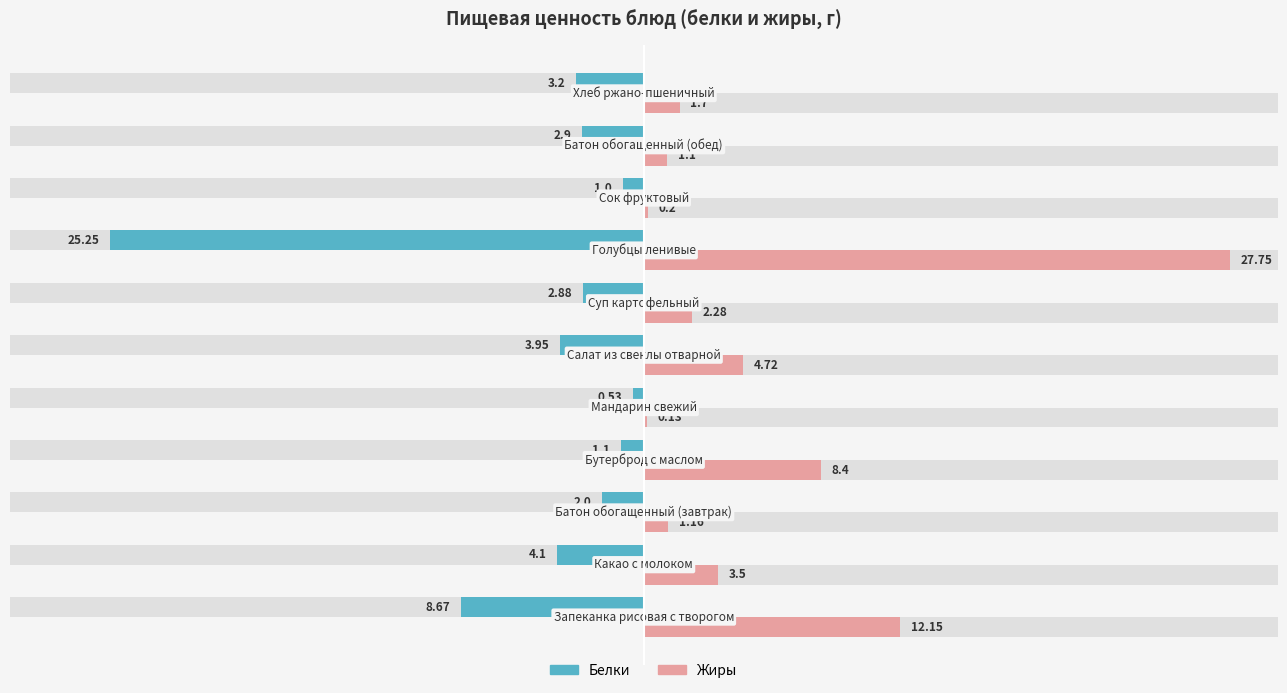

What is the approximate value of Жиры at −20?

3.5